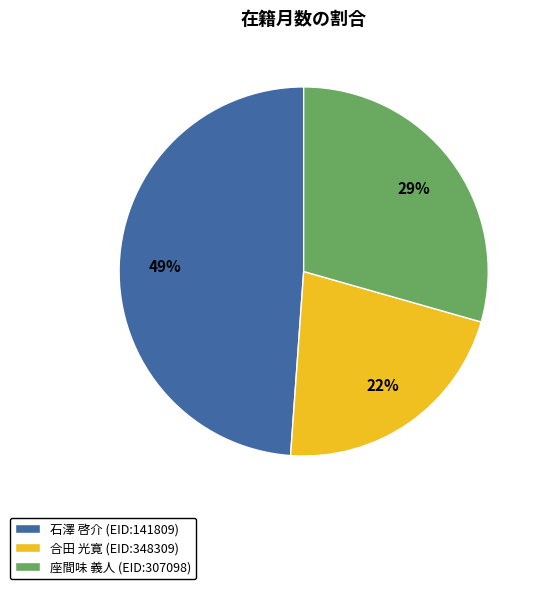

Which category has the biggest portion of the pie?

石澤 啓介 (EID:141809)